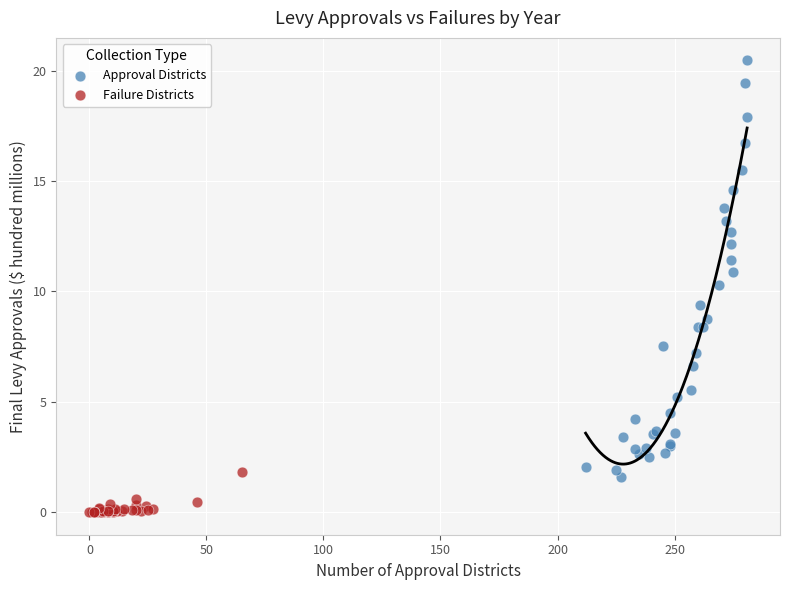

Which series reaches the maximum Y coordinate?

Approval Districts